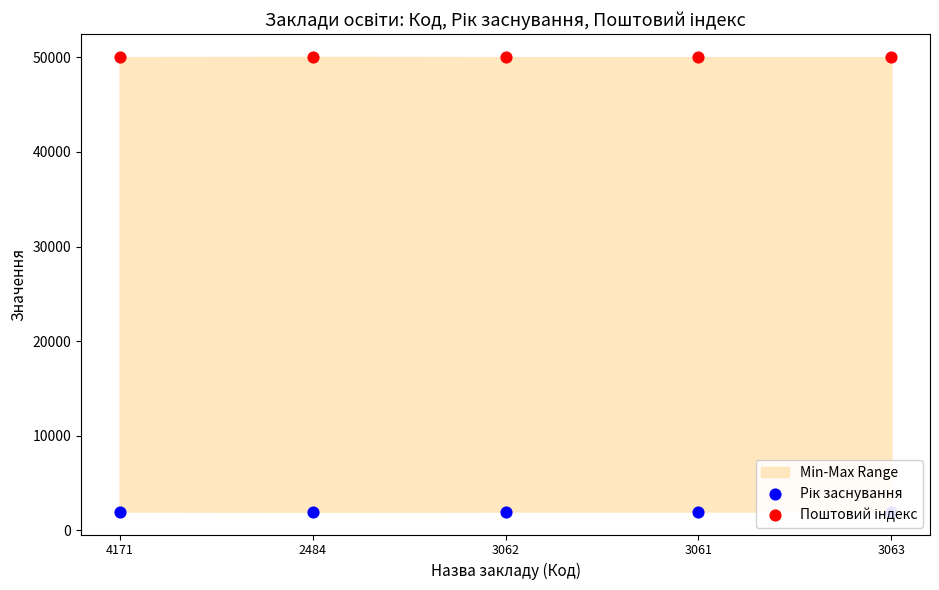

What is the total value across all series at 2484?

52004